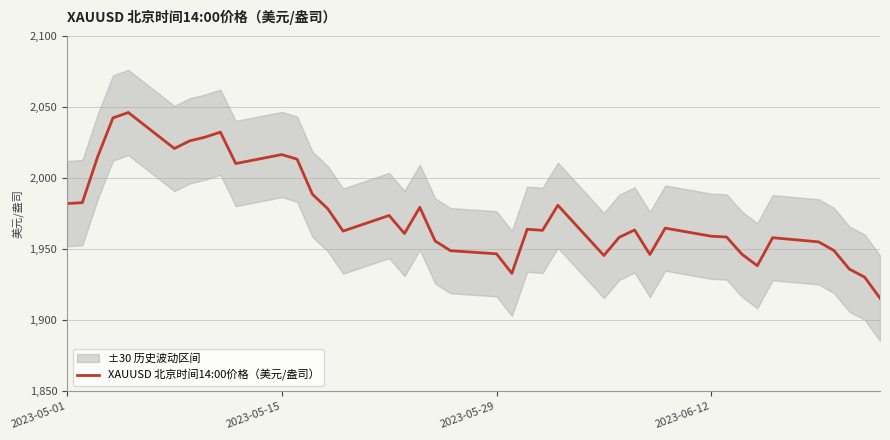

The value at 16 is 2573.0. True or false?

False